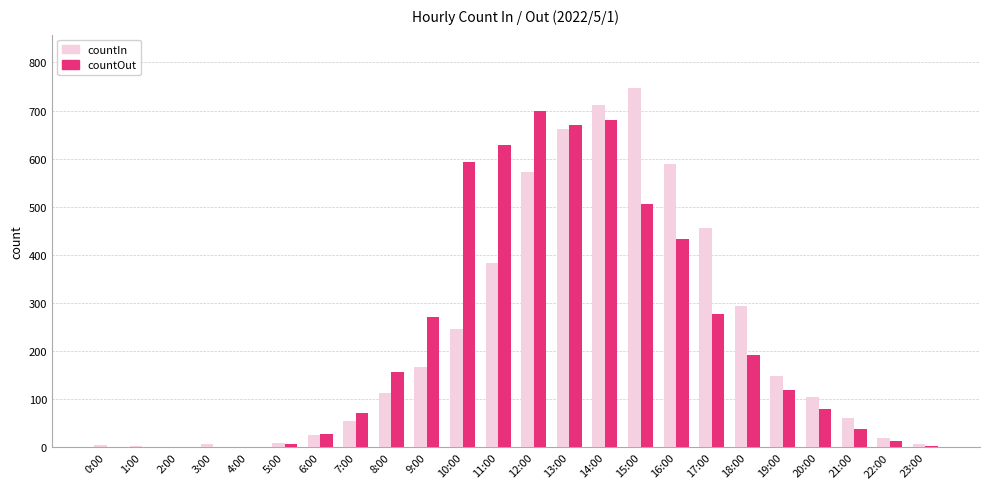

How many distinct data groups are displayed?

2